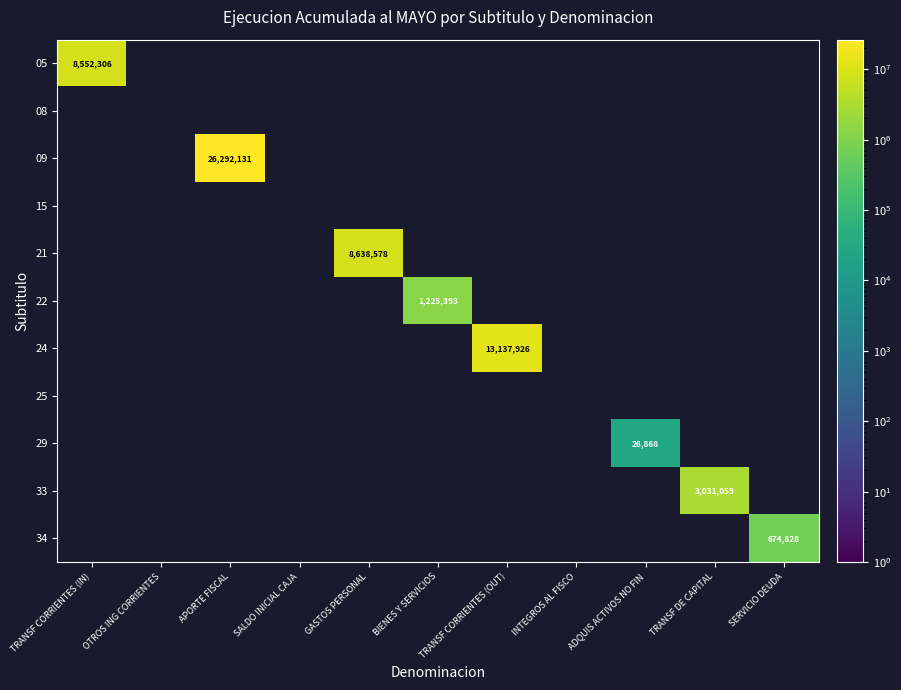

Count the number of categories in the chart.

11